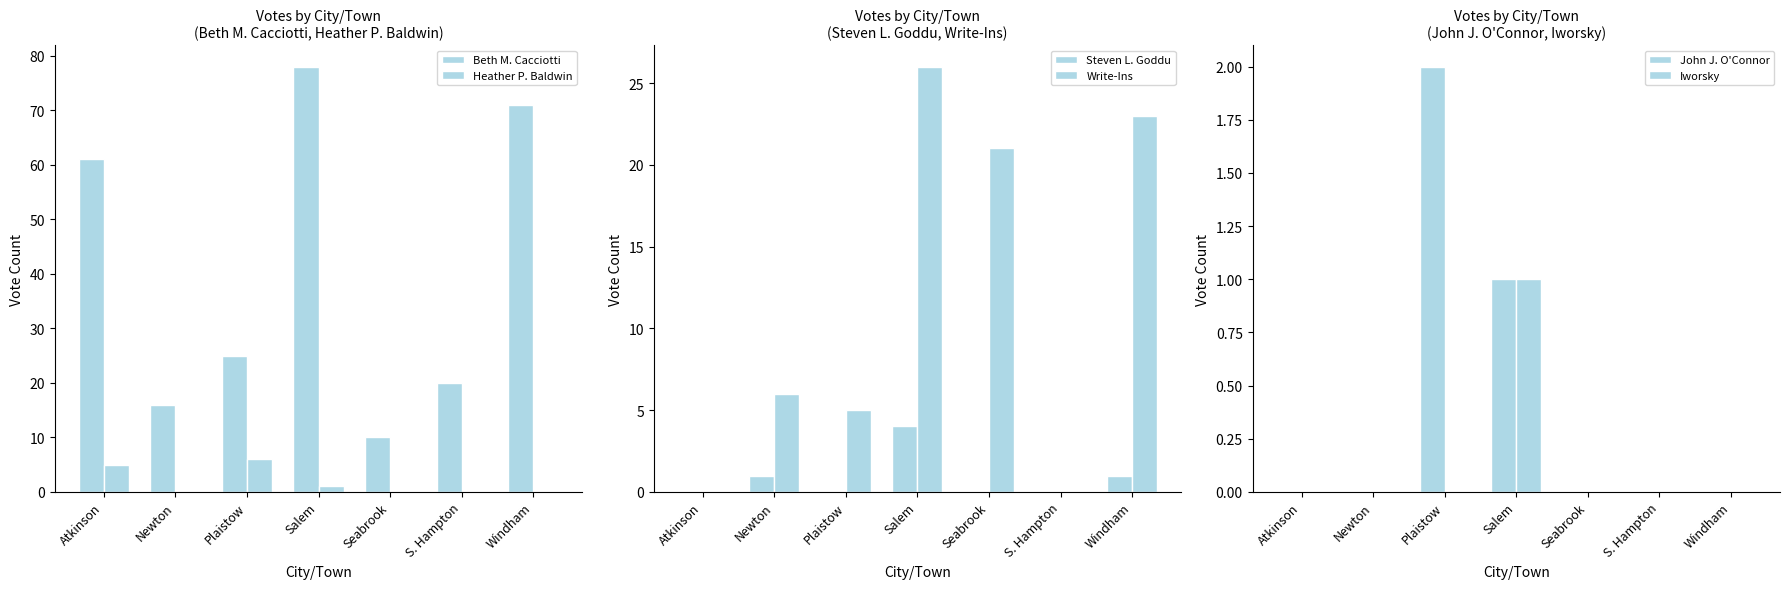

At which category is the sum across all series the highest?

Salem